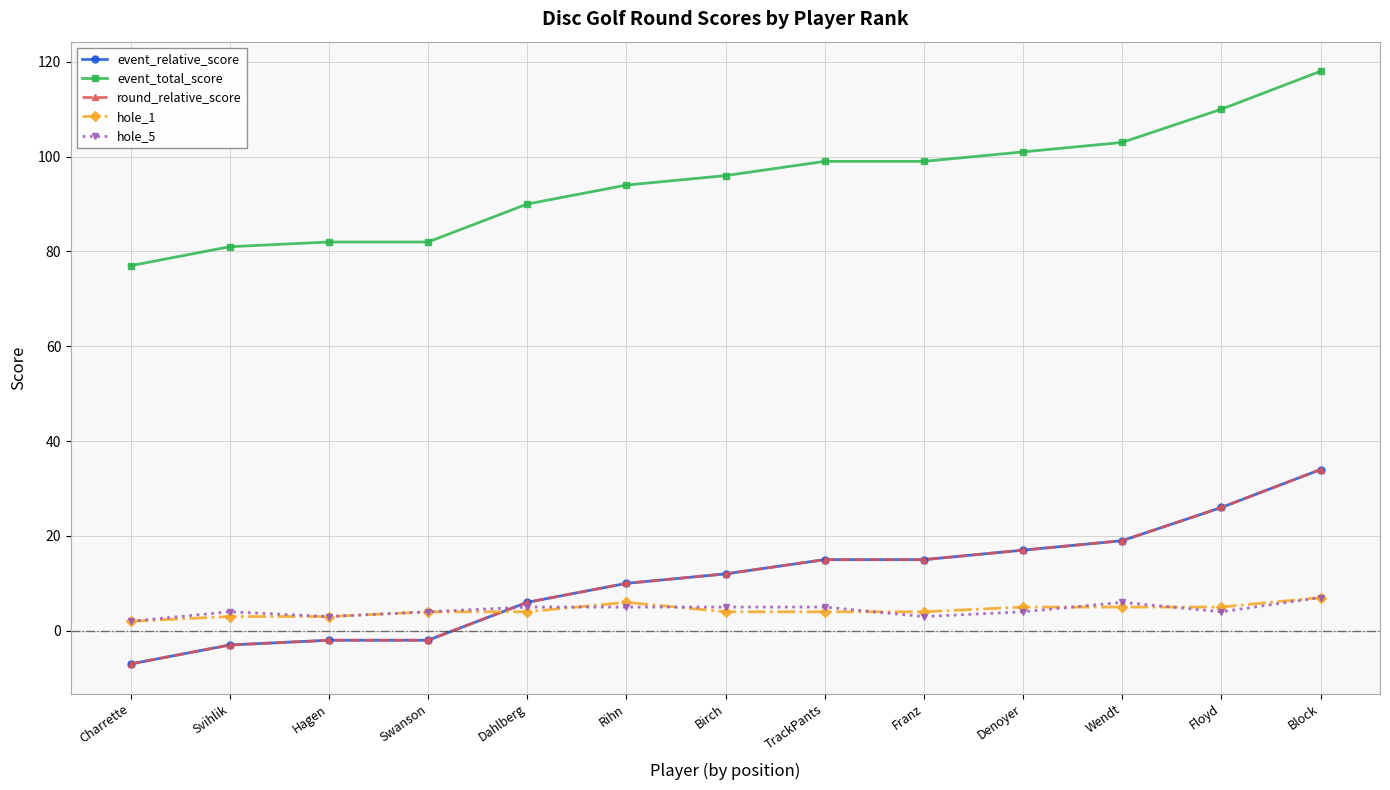

What is the greatest value displayed?

118